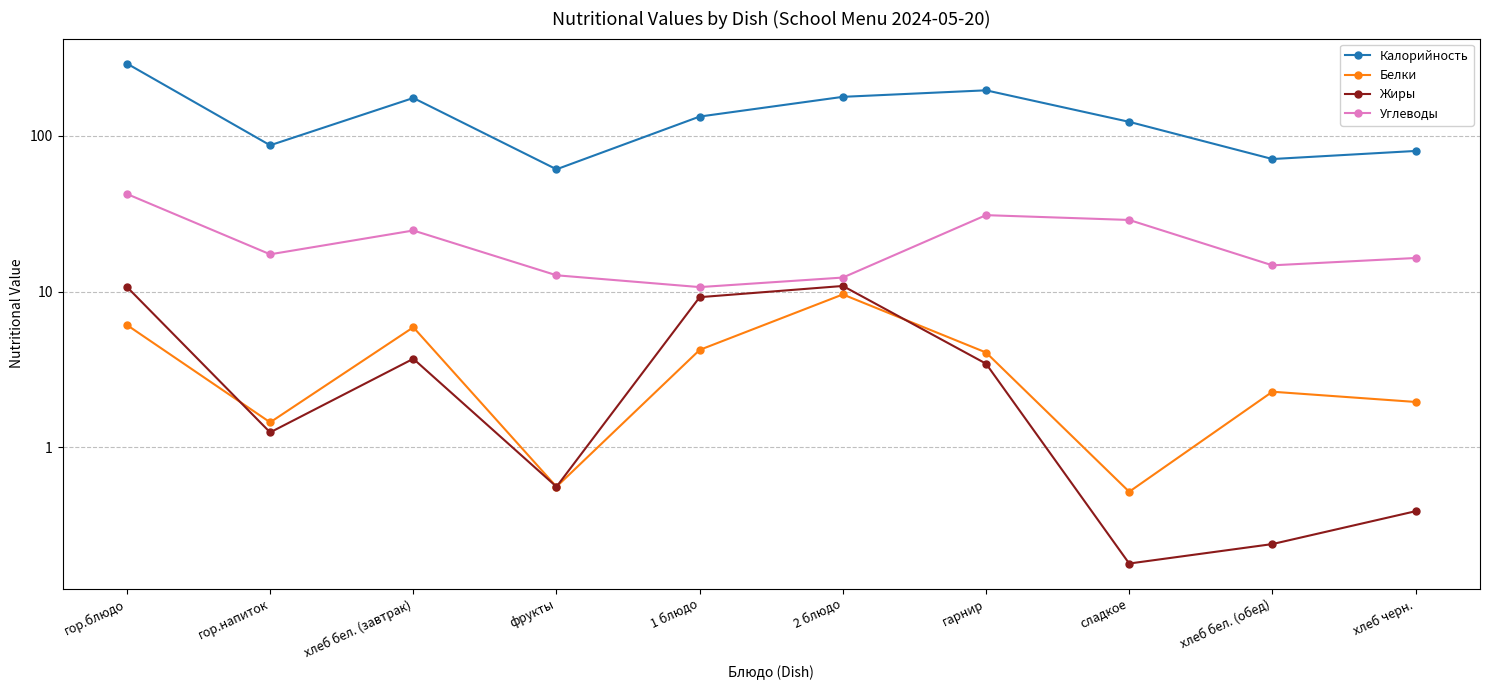

At which label does Жиры first exceed 3?

гор.блюдо